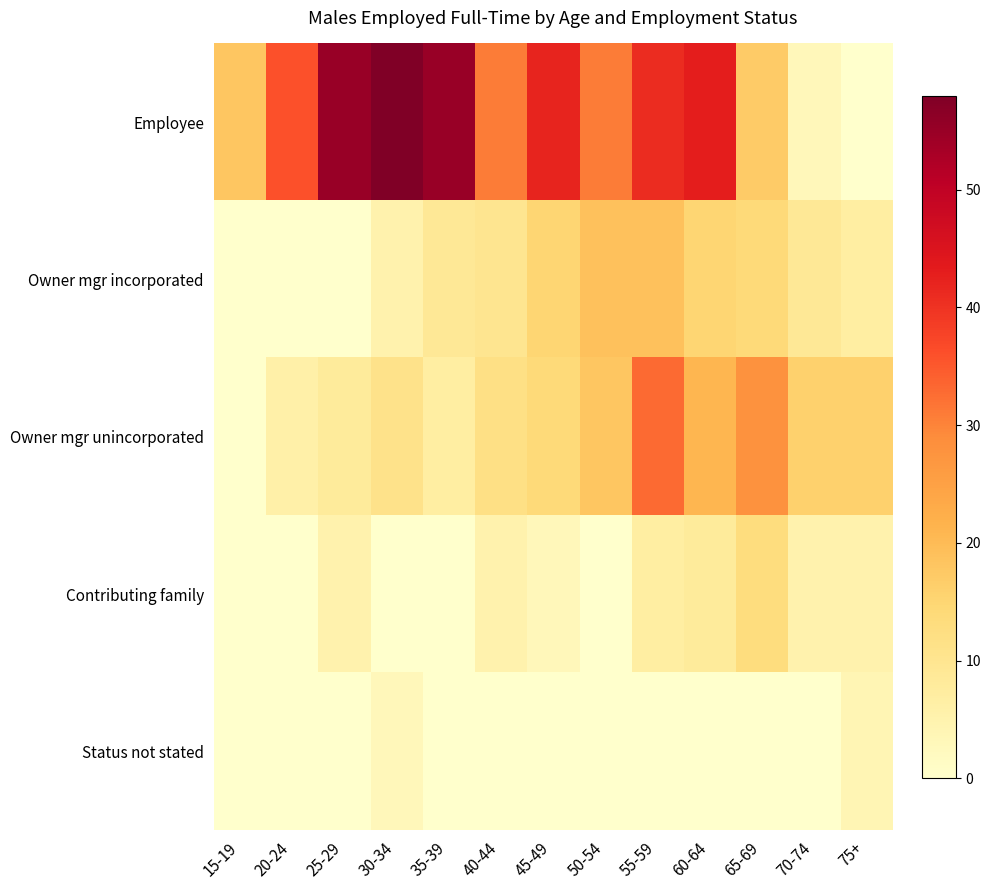

Between 60-64 and 15-19, which is larger?

60-64